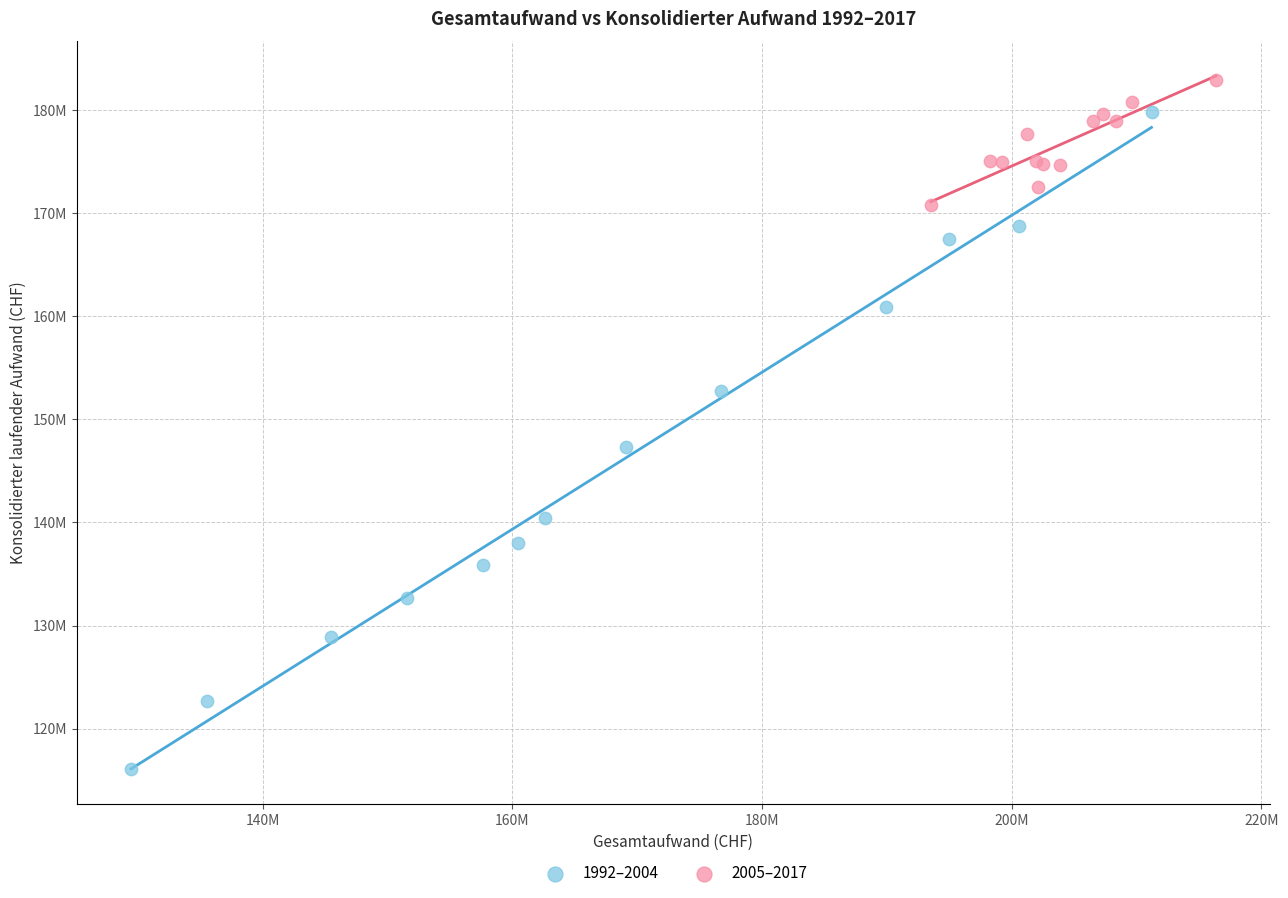

What are all the series names shown in the legend?

1992–2004, 2005–2017